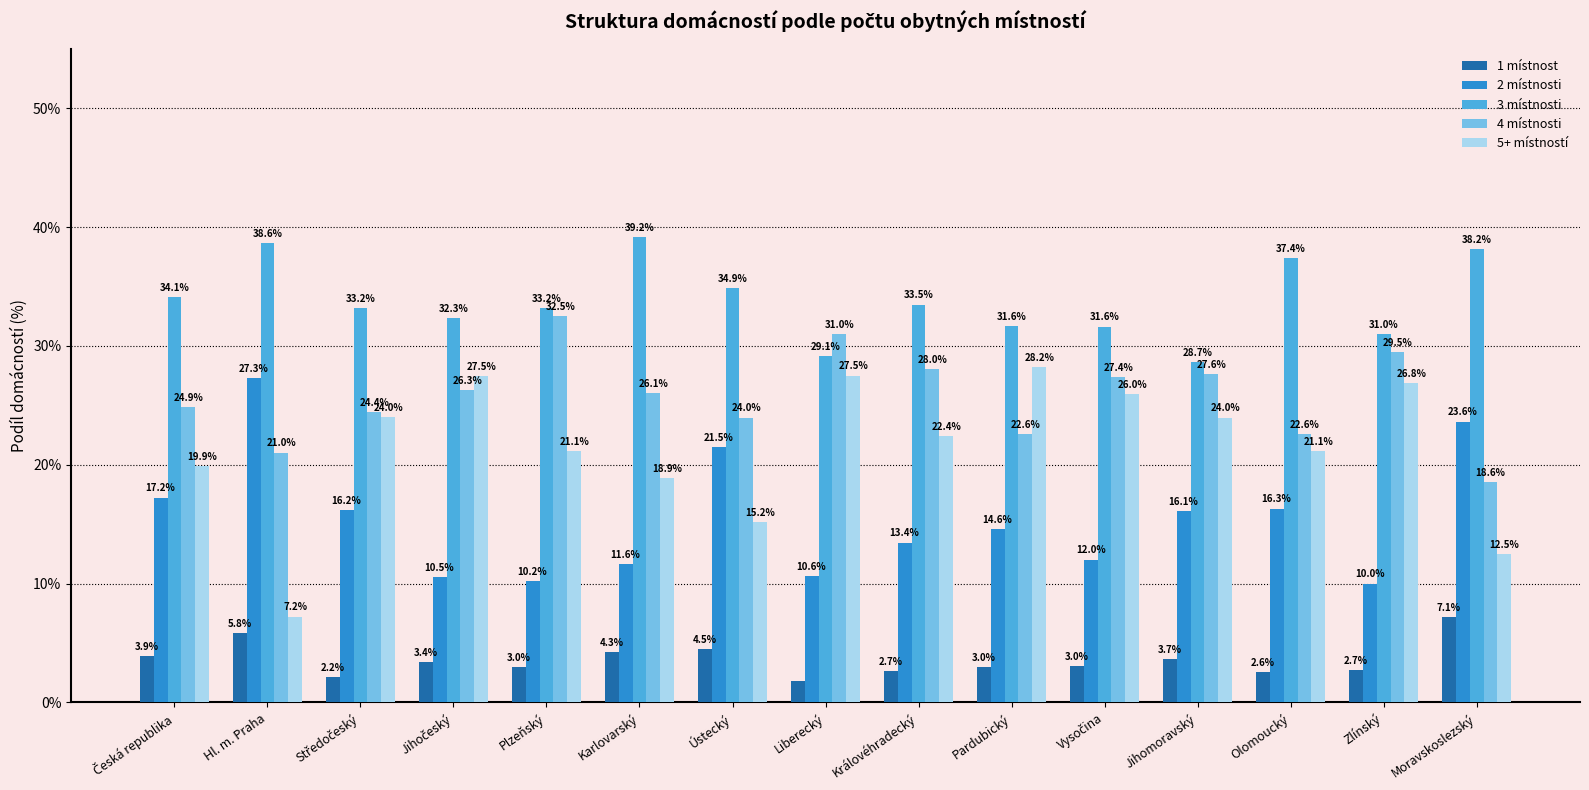

What position from the right is Moravskoslezský?

1